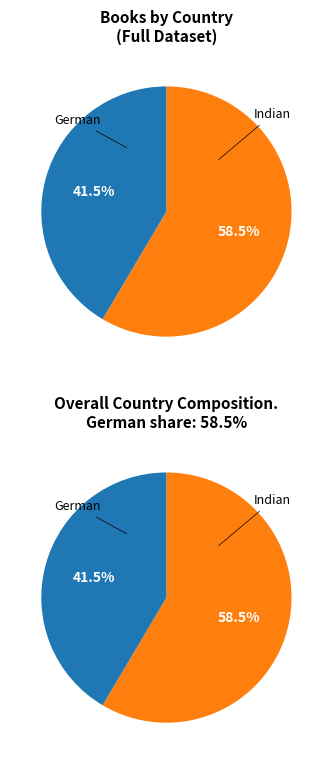

How many segments does this pie chart have?

2